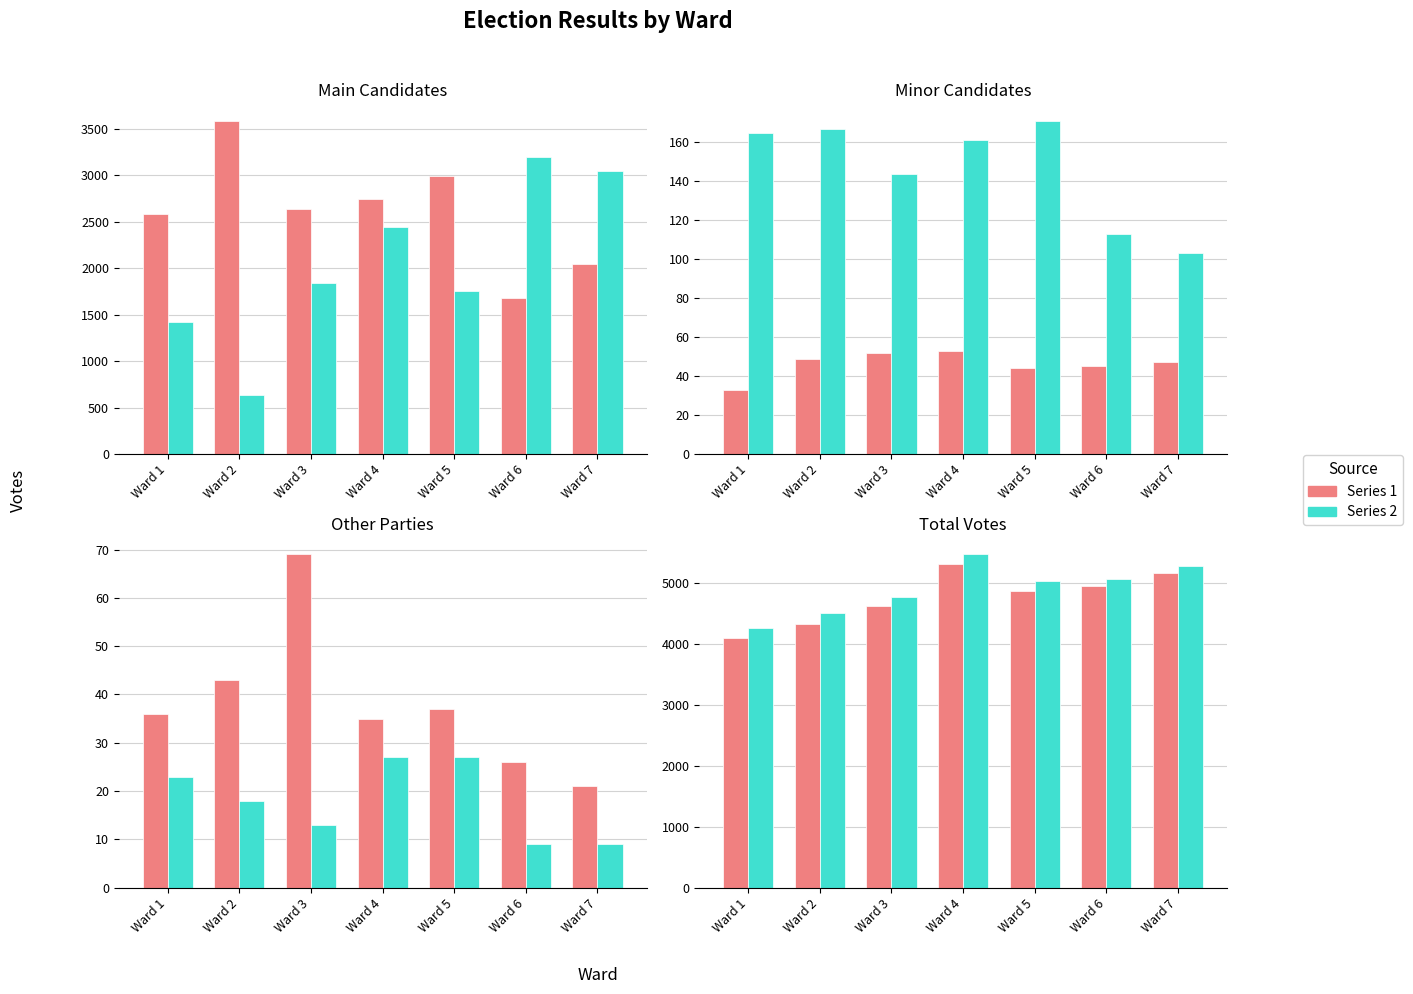

How many bars are there in each group?

2